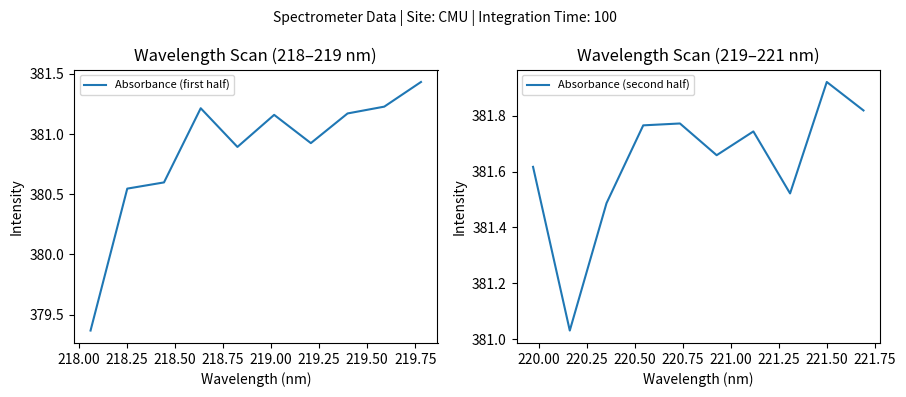

Reading left to right, extract all data points from this chart.

Absorbance (first half): 379.4	380.5	380.6	381.2	380.9	381.2	380.9	381.2	381.2	381.4
Absorbance (second half): 381.6	381.0	381.5	381.8	381.8	381.7	381.7	381.5	381.9	381.8